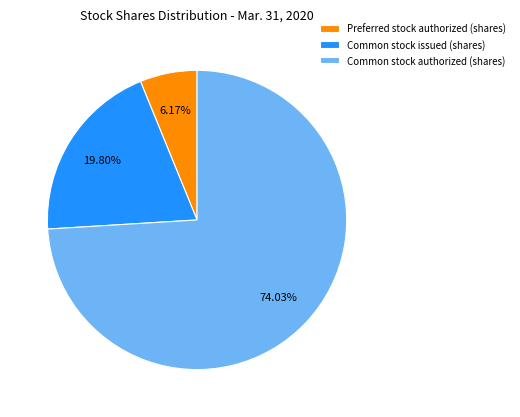

To the nearest percent, what is the difference between the largest and smallest slice percentages?

68%